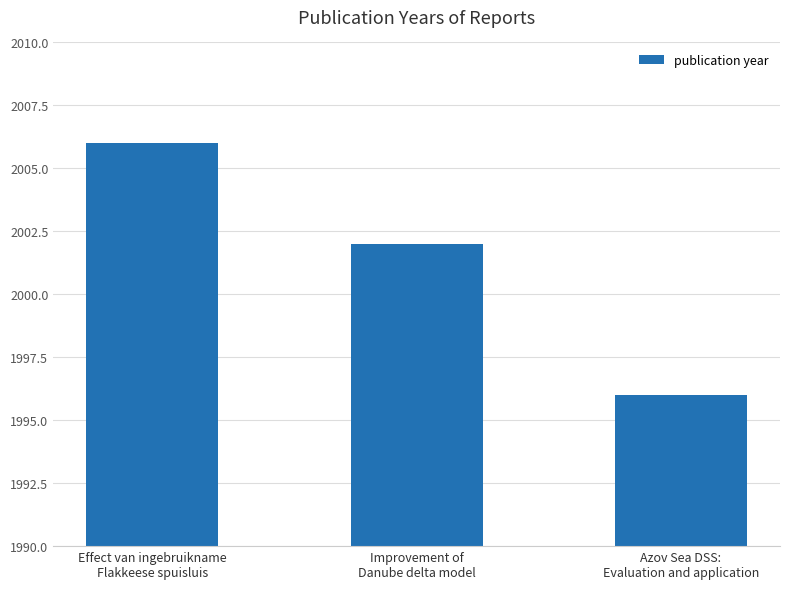

What value does the data have at Effect van ingebruikname
Flakkeese spuisluis, to the nearest 10?

2010